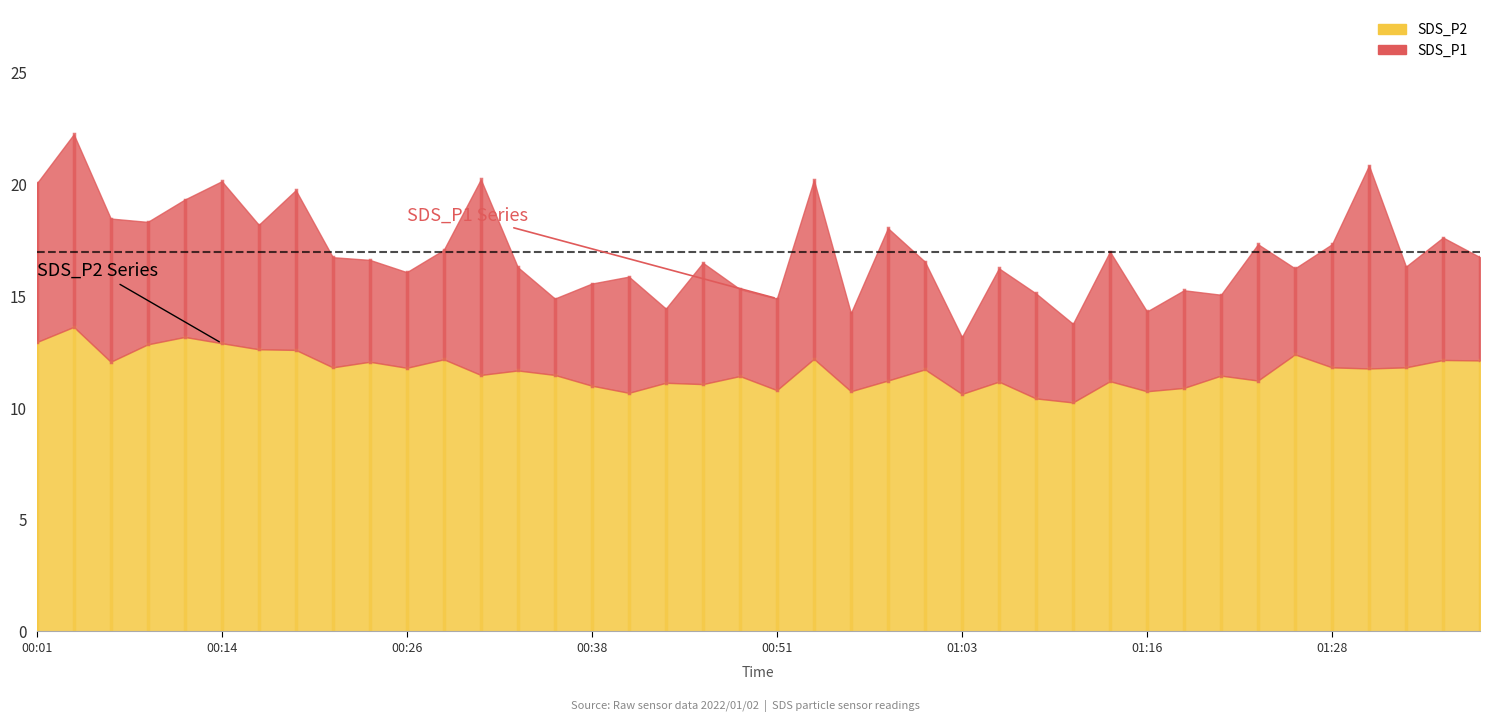

Count the number of categories in the chart.

40